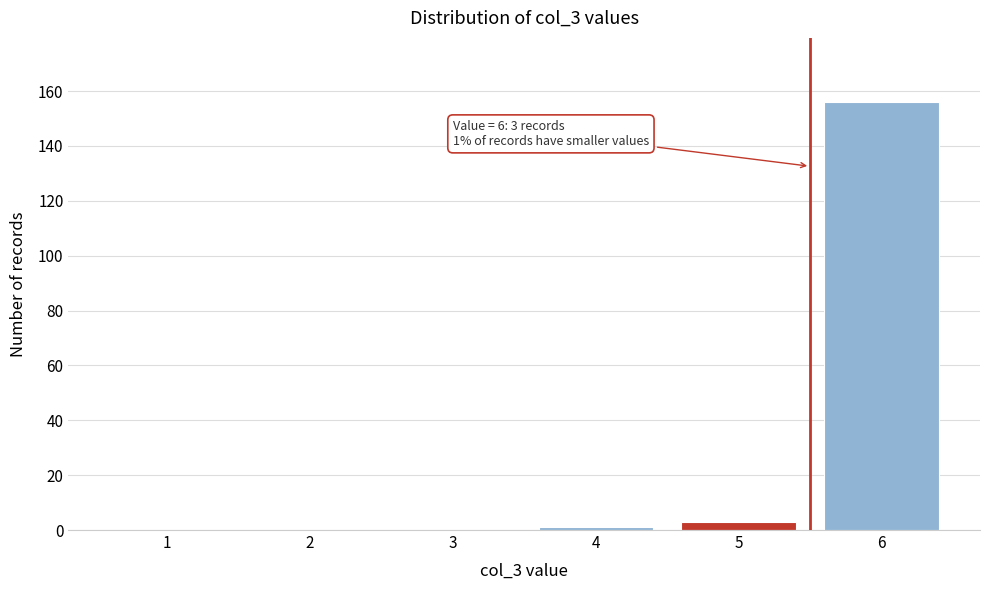

Reading right to left, what are all the values shown in this chart?

6=156	5=3	4=1	3=0	2=0	1=0